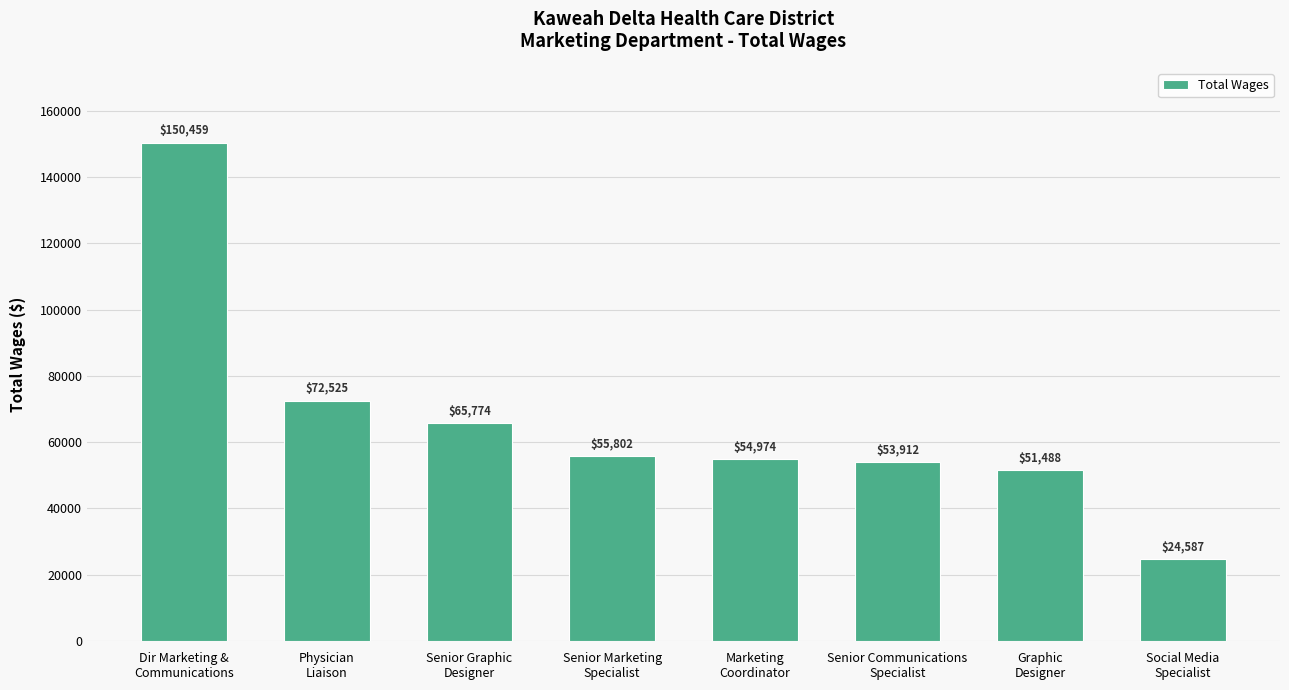

List the labels in order of value, smallest first.

Social Media
Specialist, Graphic
Designer, Senior Communications
Specialist, Marketing
Coordinator, Senior Marketing
Specialist, Senior Graphic
Designer, Physician
Liaison, Dir Marketing &
Communications